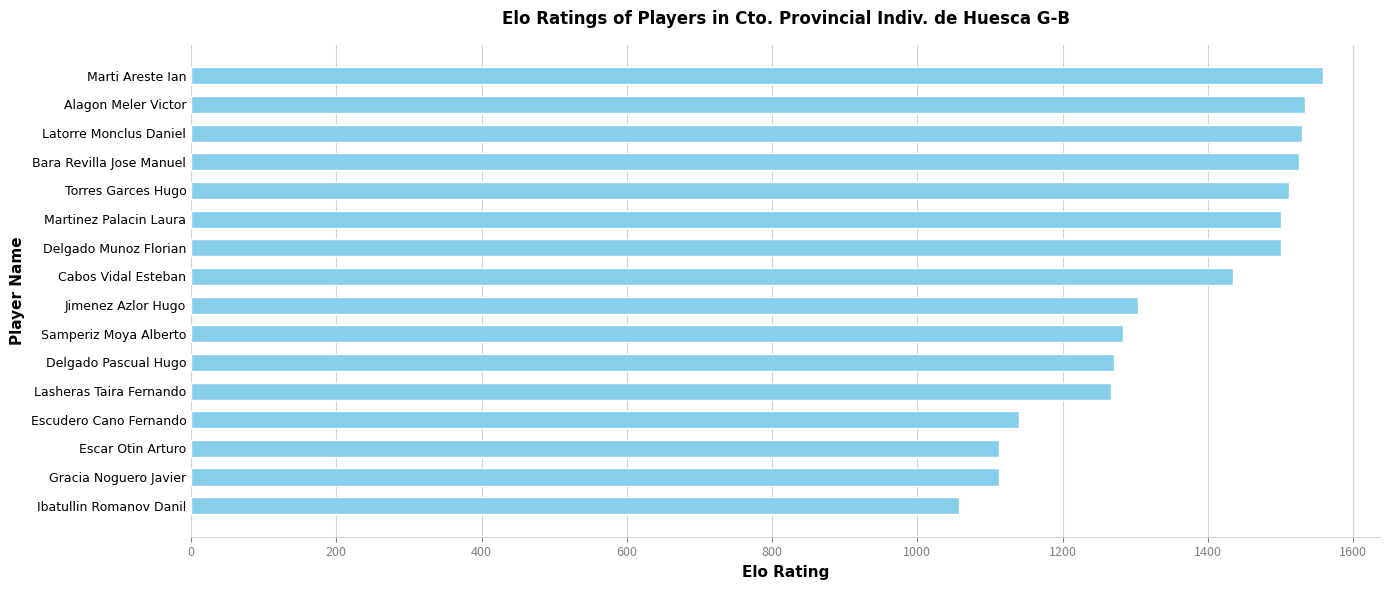

How many values are below 1435?

8